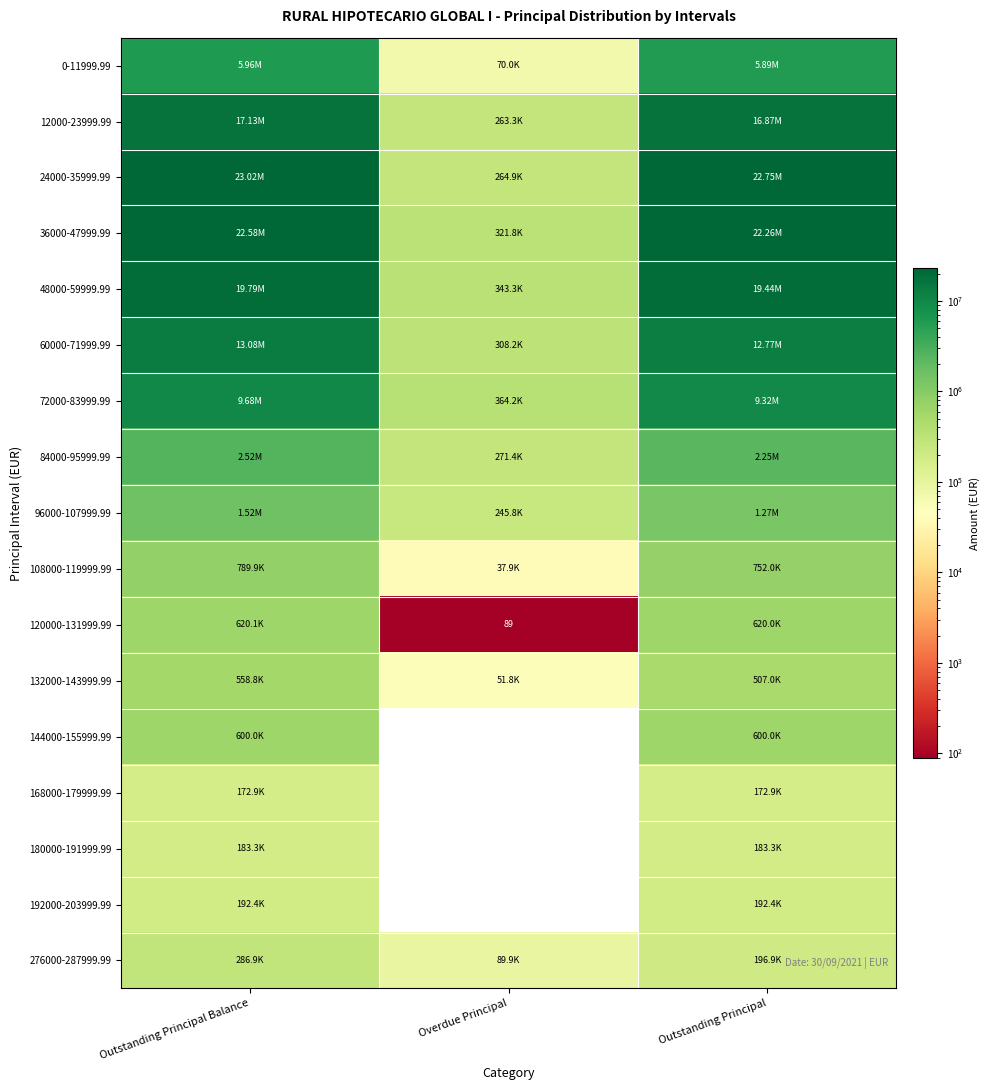

At which label does 192000-203999.99 reach its peak?

Outstanding Principal Balance